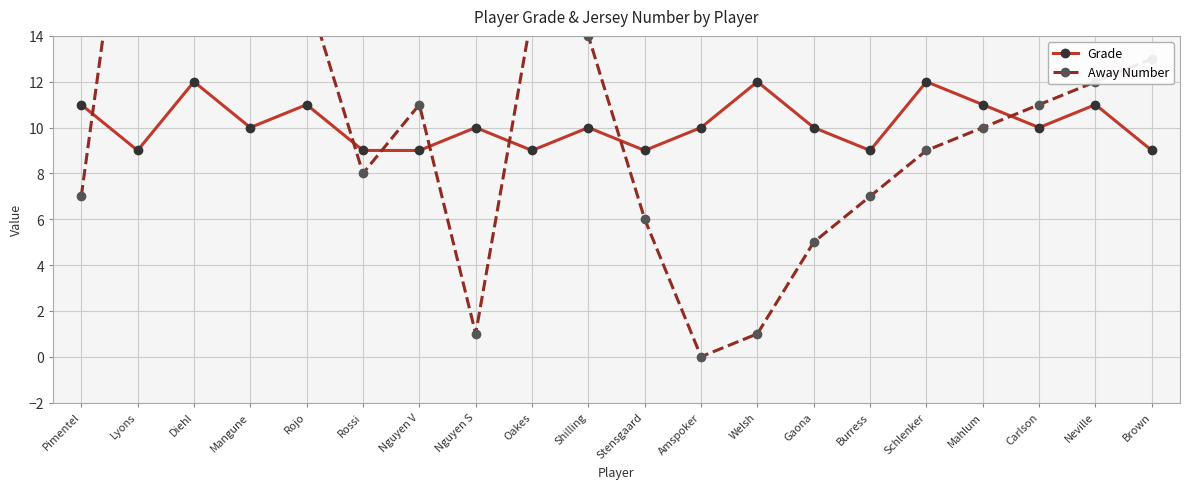

Reading right to left, what are all the values shown in this chart?

Grade: Brown=9	Neville=11	Carlson=10	Mahlum=11	Schlenker=12	Burress=9	Gaona=10	Welsh=12	Amspoker=10	Stensgaard=9	Shilling=10	Oakes=9	Nguyen S=10	Nguyen V=9	Rossi=9	Rojo=11	Mangune=10	Diehl=12	Lyons=9	Pimentel=11
Away Number: Brown=13	Neville=12	Carlson=11	Mahlum=10	Schlenker=9	Burress=7	Gaona=5	Welsh=1	Amspoker=0	Stensgaard=6	Shilling=14	Oakes=15	Nguyen S=1	Nguyen V=11	Rossi=8	Rojo=16	Mangune=23	Diehl=17	Lyons=25	Pimentel=7